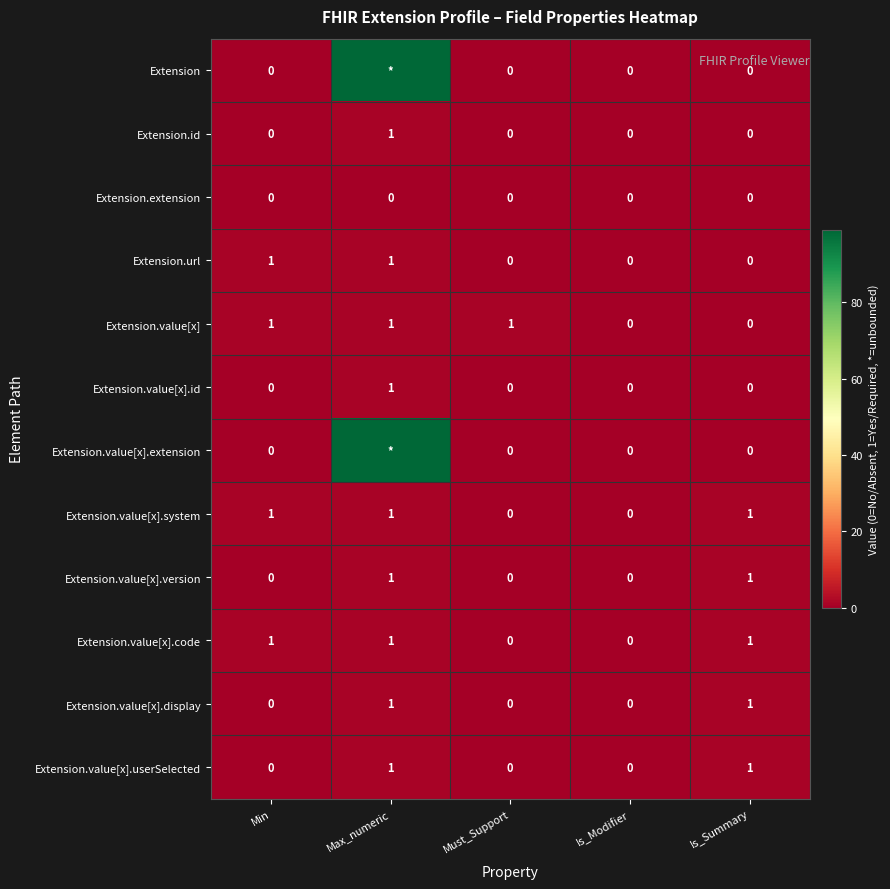

What is the sum of all Extension.value[x].system values?

3